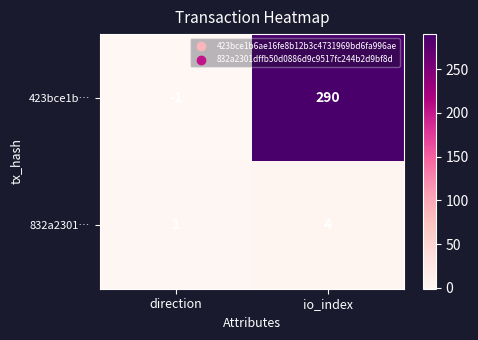

Where is 423bce1b… nearest to the value 144?

direction